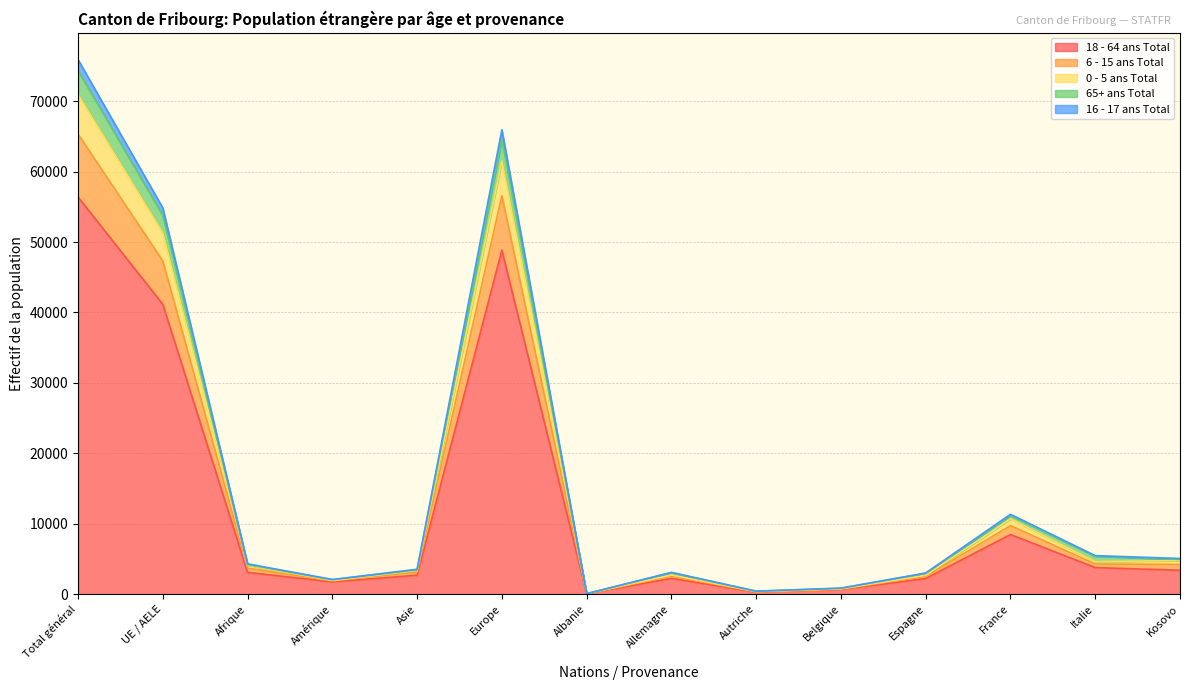

At which category is the sum across all series the highest?

Total général